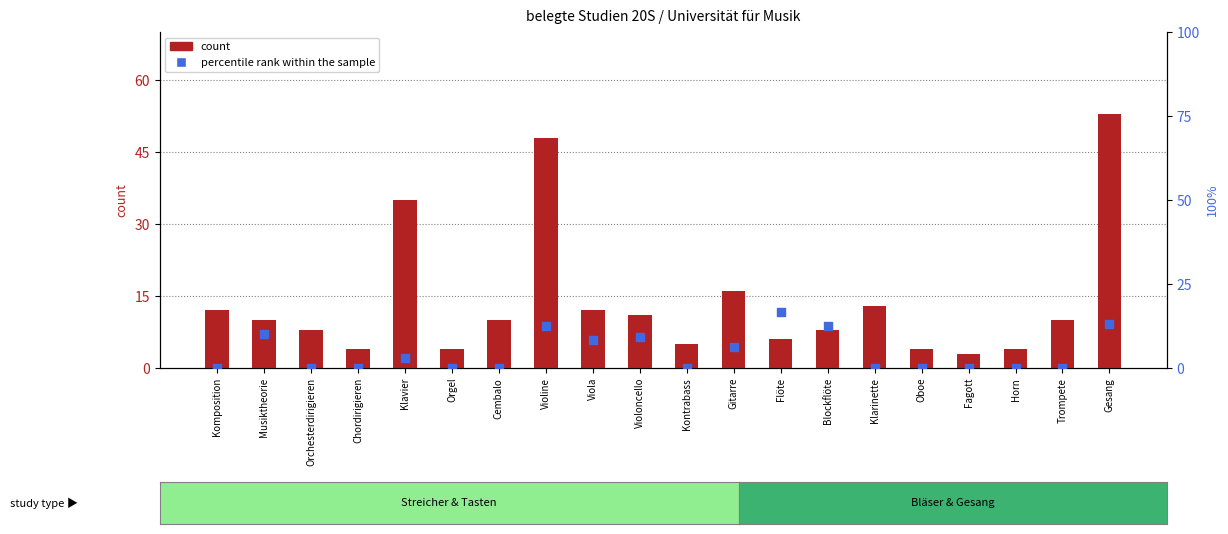

What is the total value across all series at Violine?

60.5